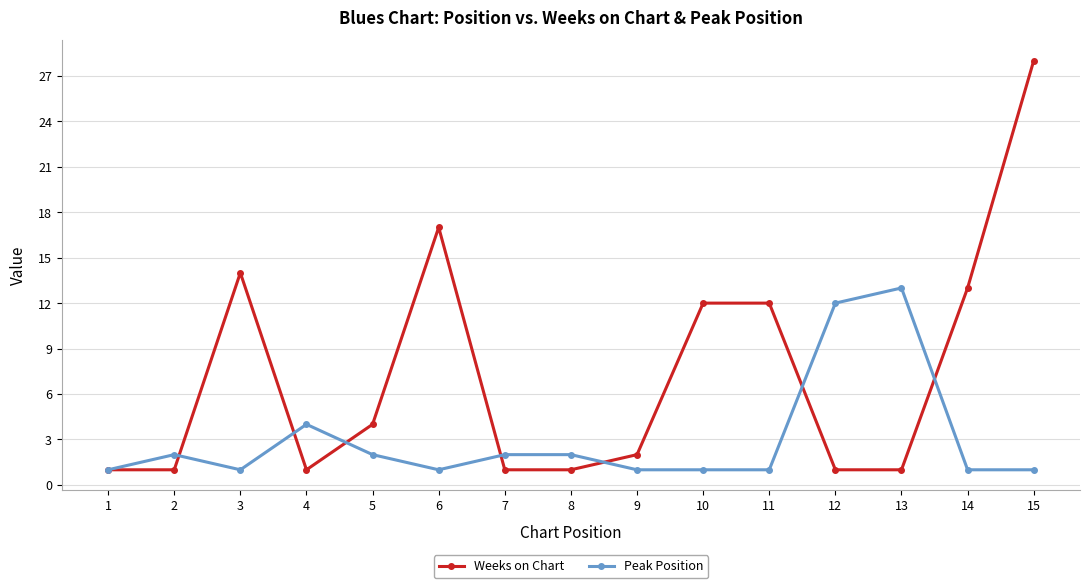

What is the spread (max minus min) of values at 9?

1